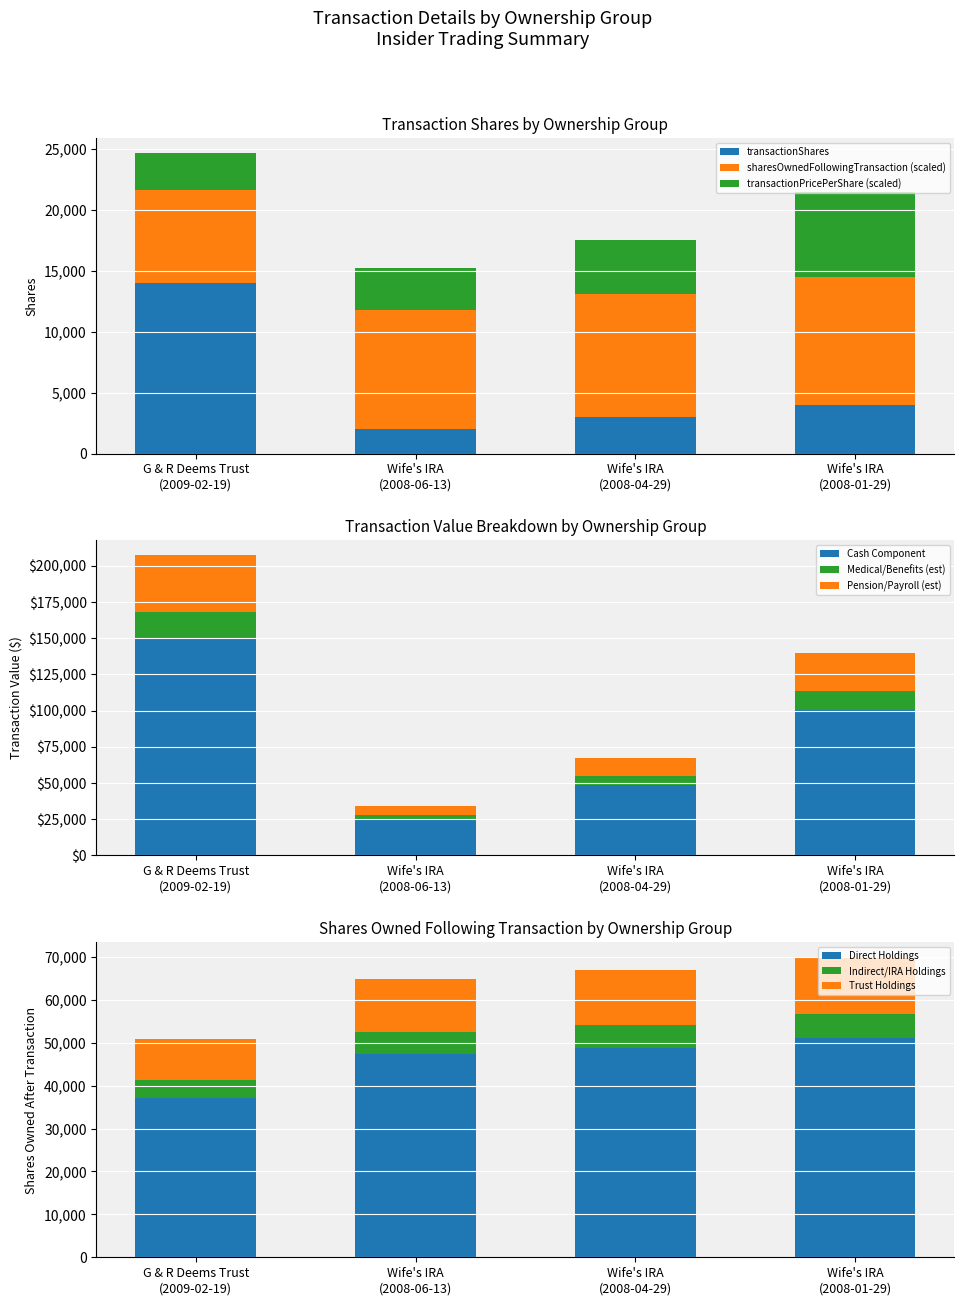

How many bars are there in each group?

4